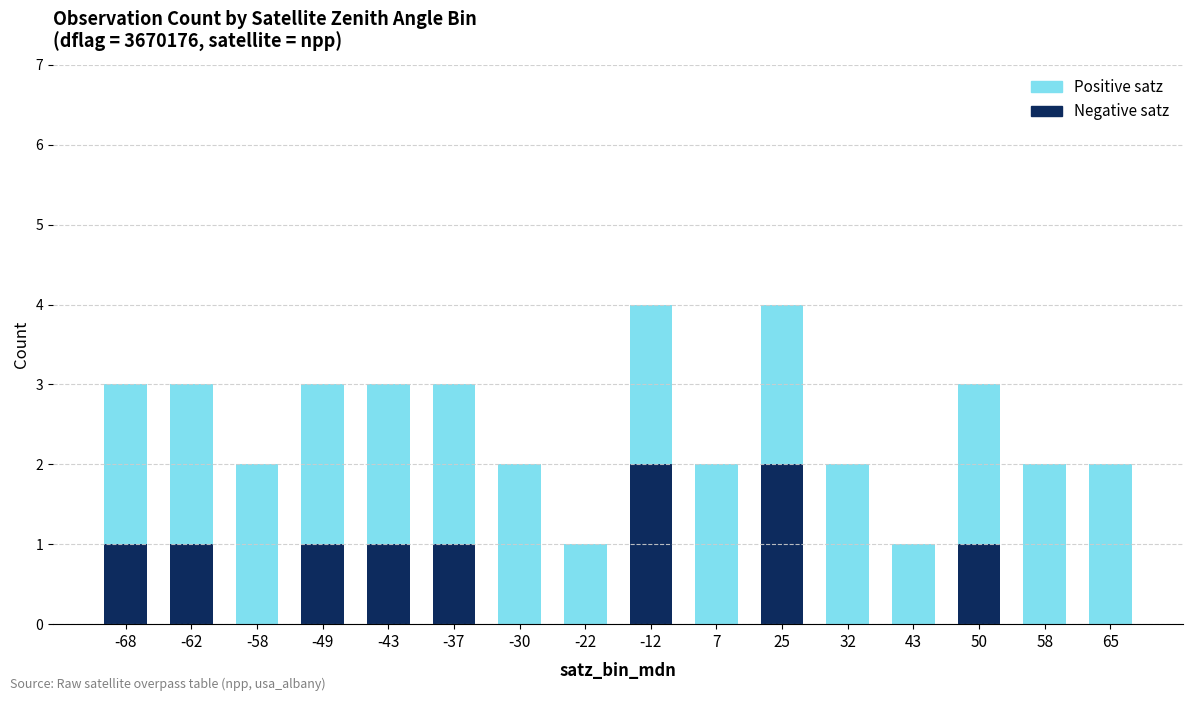

Are the bars grouped side by side (vs. stacked)?

No